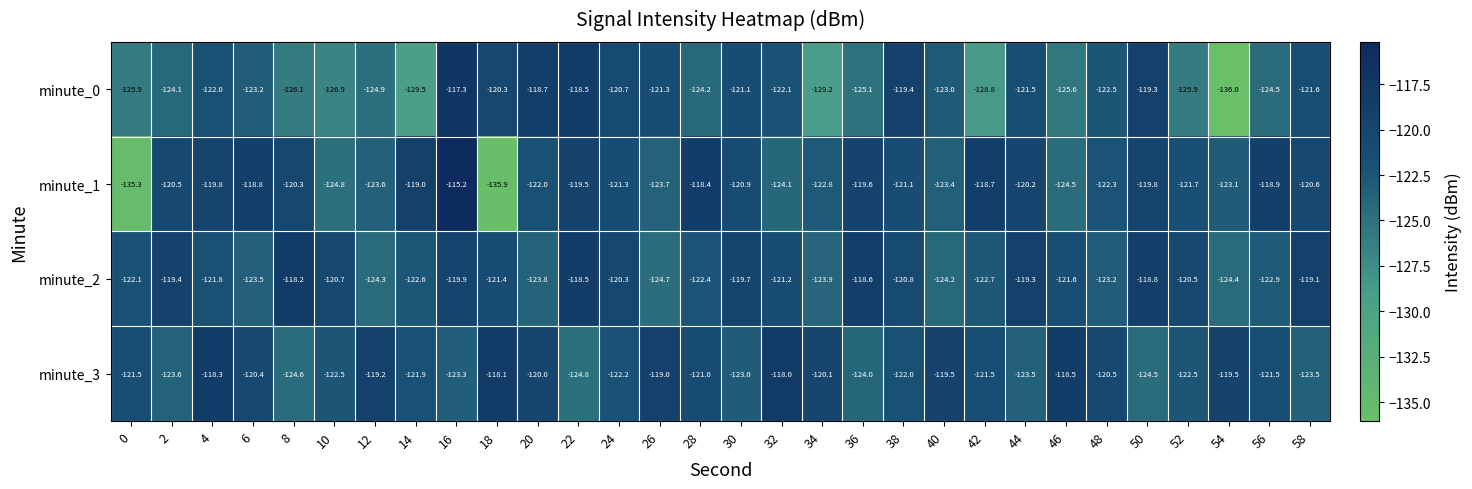

Is the value of minute_2 at 58 greater than the value of minute_3 at 58?

Yes